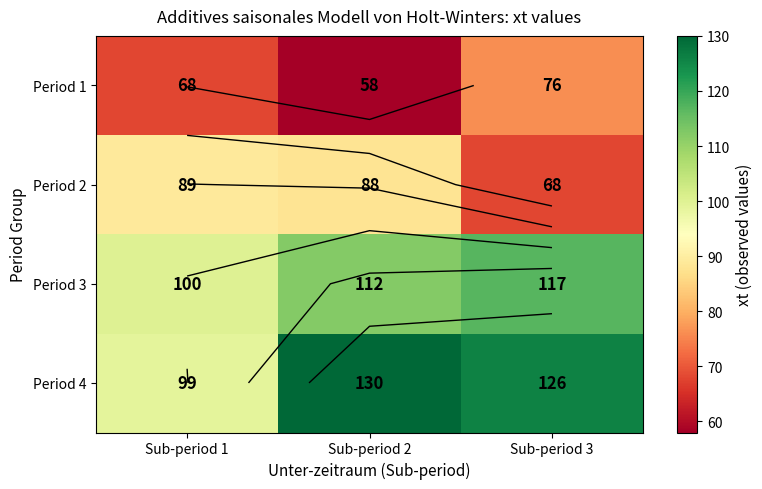

The Period 1 series shows 68 at Sub-period 1. True or false?

True